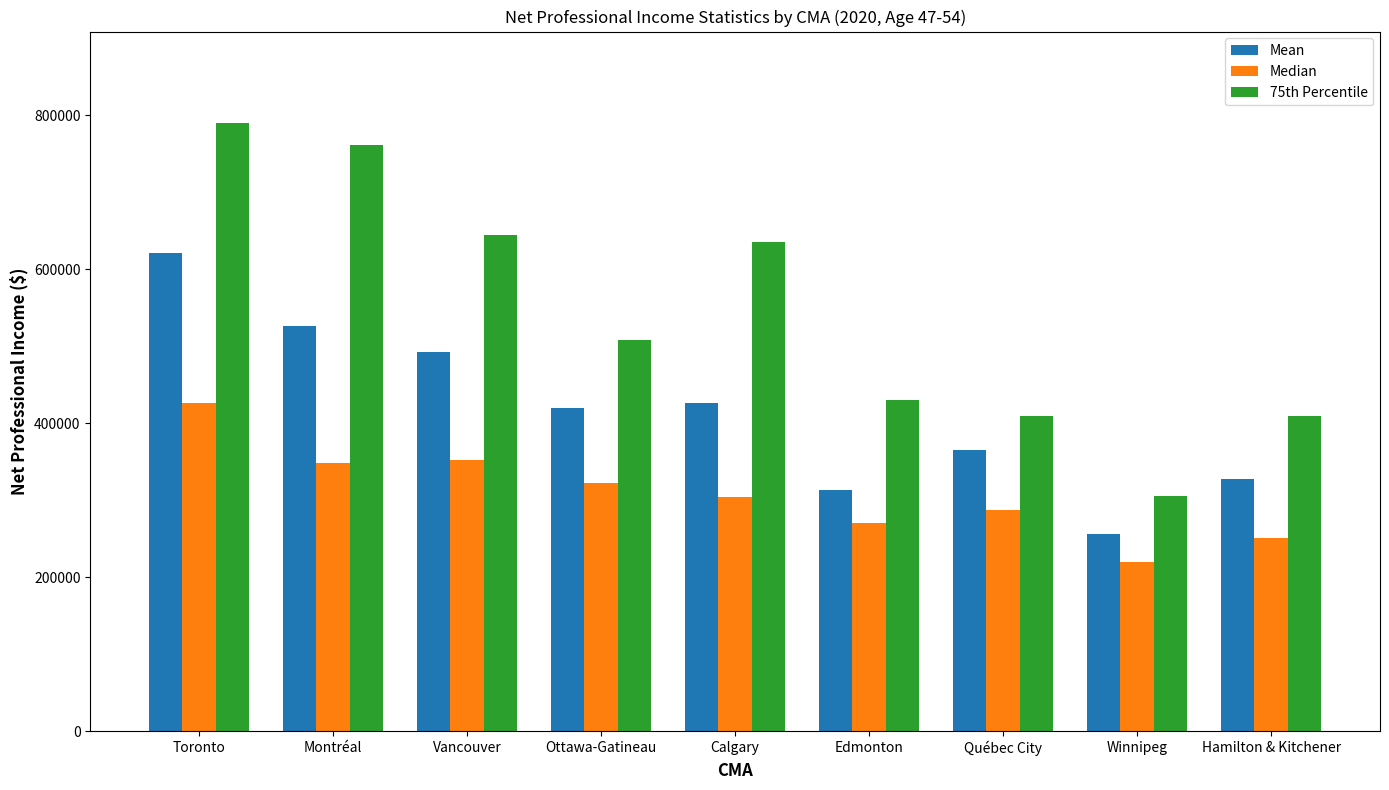

At which label is 75th Percentile closest to 548232?

Ottawa-Gatineau